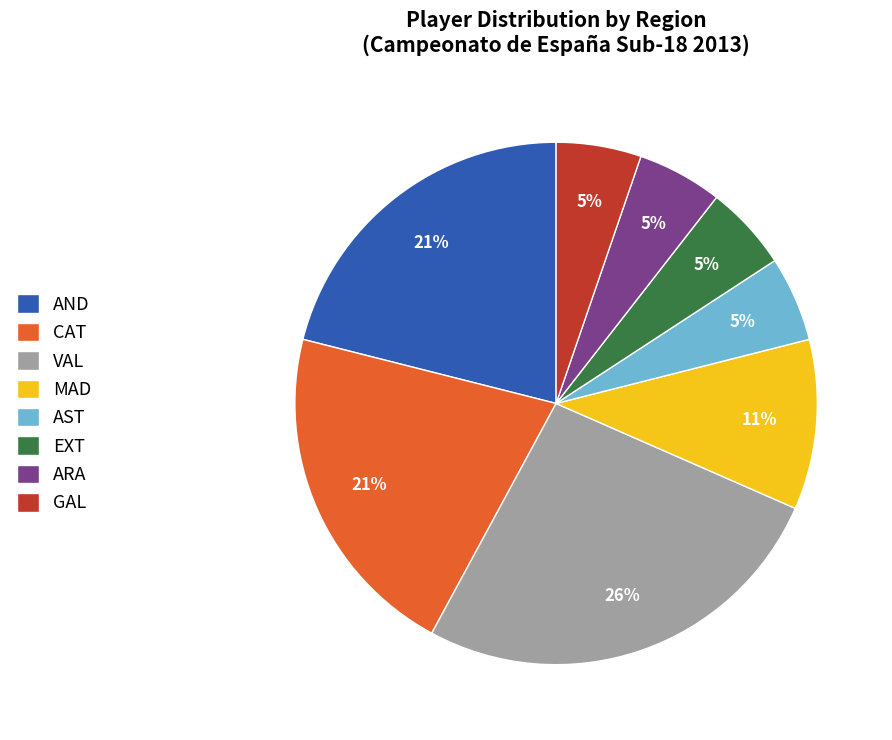

Which slice is the largest?

VAL